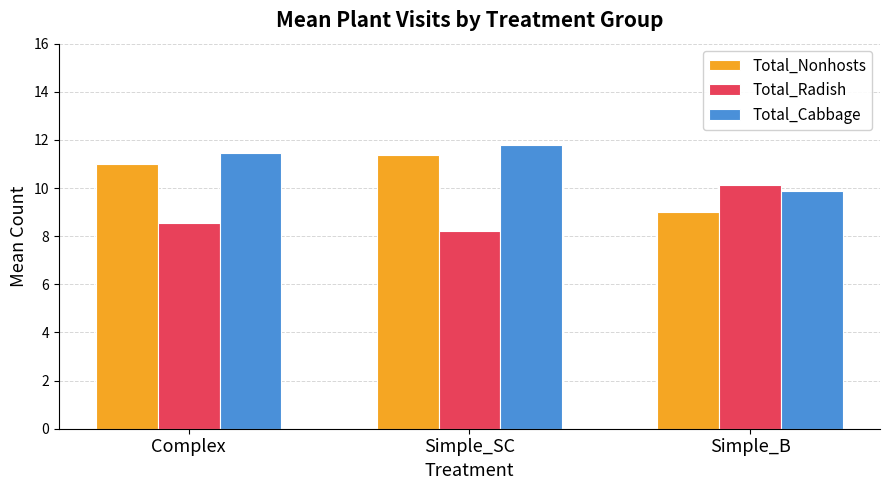

Rank the series by their average value, from lowest to highest.

Total_Radish, Total_Nonhosts, Total_Cabbage